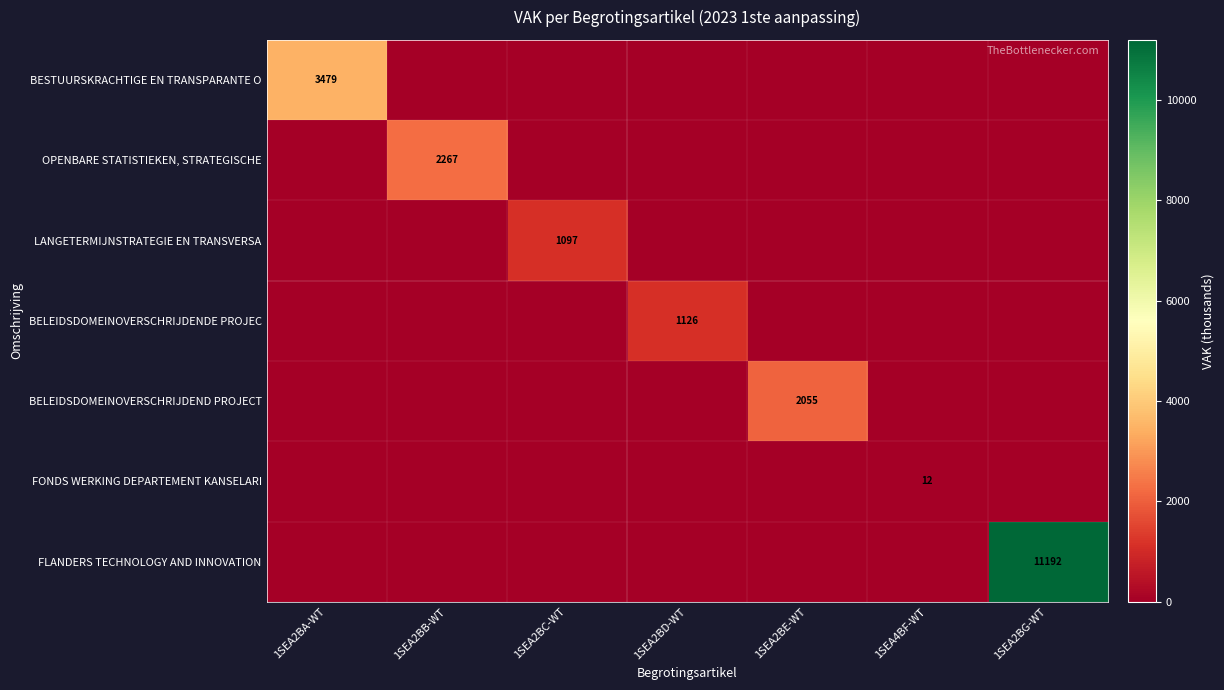

Which has a higher value, 1SEA2BC-WT or 1SEA2BA-WT?

1SEA2BA-WT